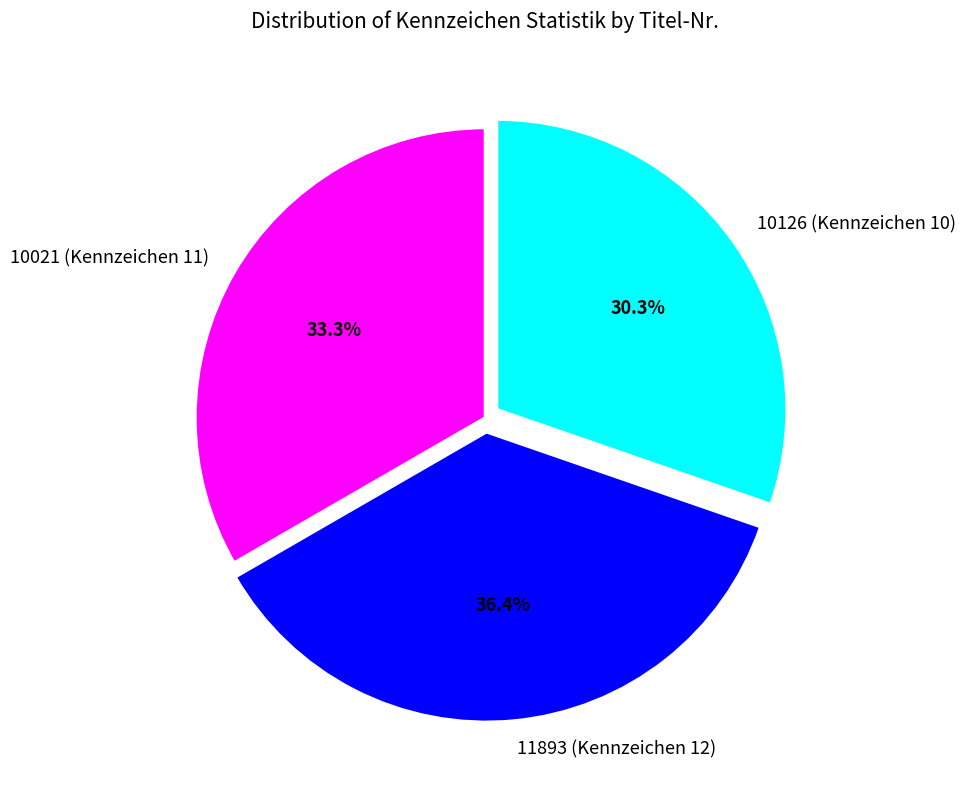

Which category has the biggest portion of the pie?

11893 (Kennzeichen 12)